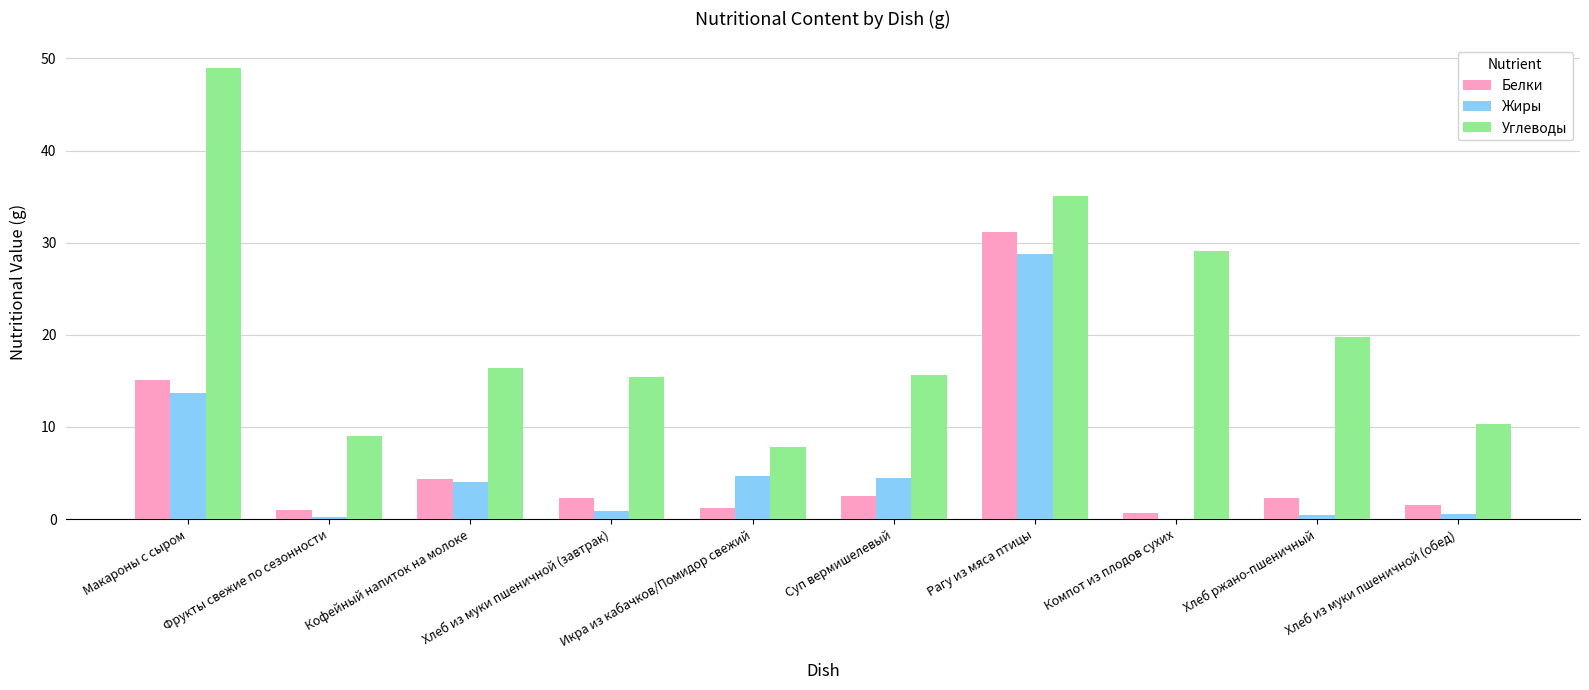

Is it true that Углеводы equals 19.8 at Хлеб ржано-пшеничный?

True